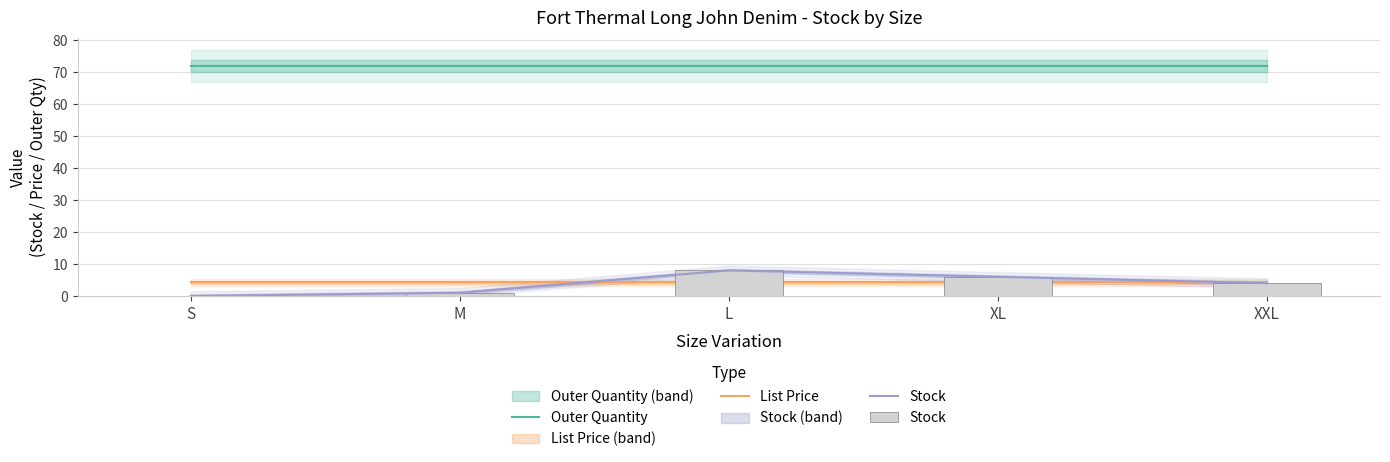

What is the label of the 4th bar from the left?

XL